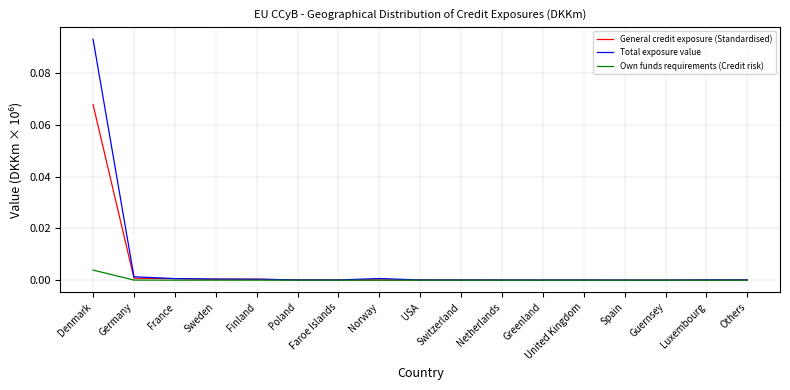

Rank the series by their maximum value, from highest to lowest.

Total exposure value, General credit exposure (Standardised), Own funds requirements (Credit risk)